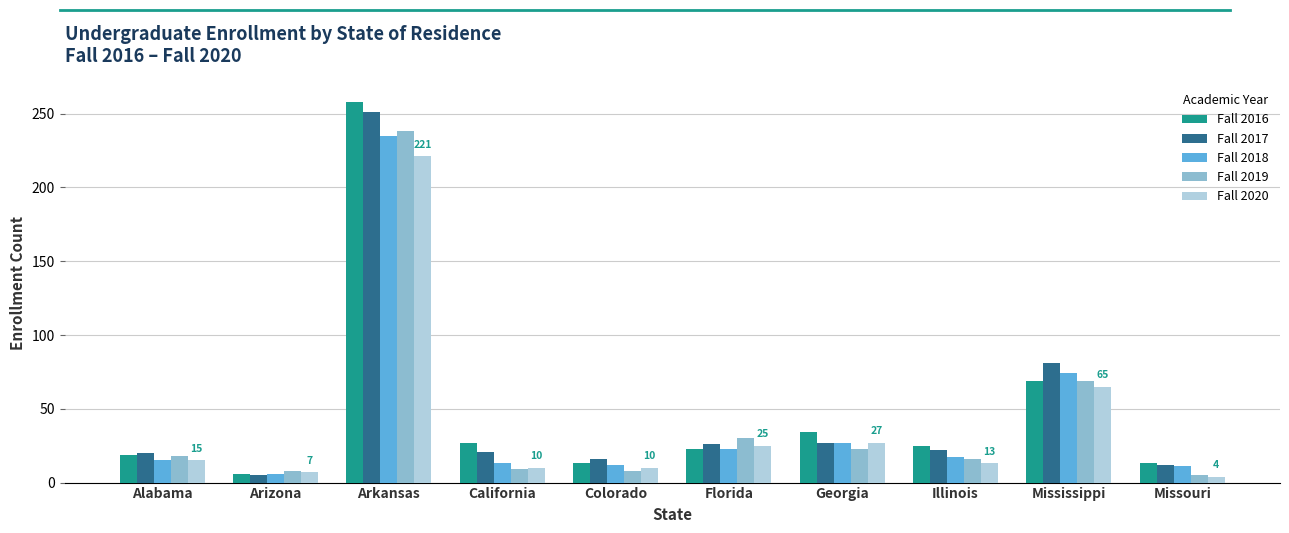

At which label does Fall 2018 reach its minimum?

Arizona